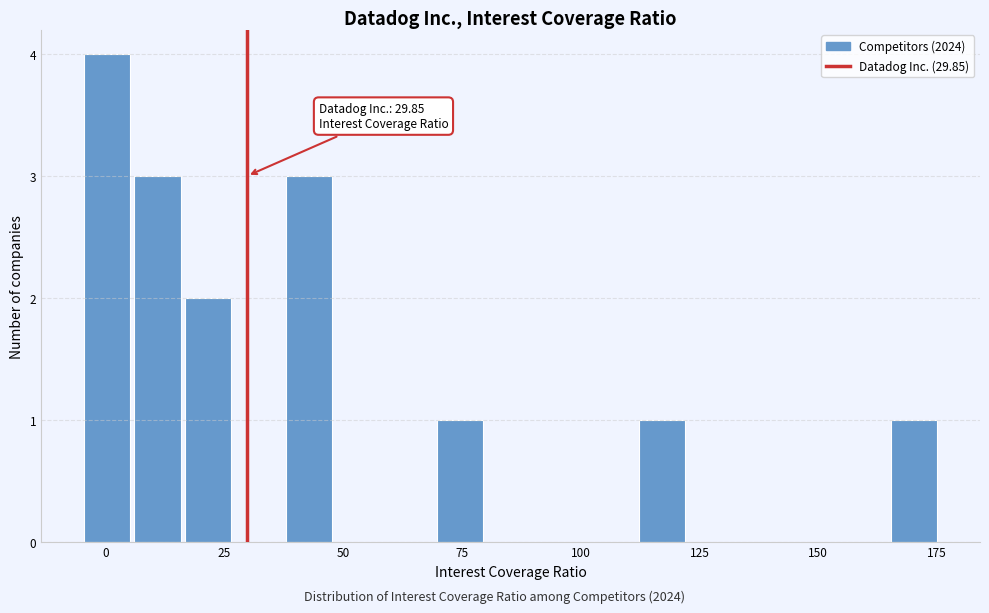

Around what value on the x-axis is the tallest bar? Give the approximate position of its centre, as read against the axis.

0